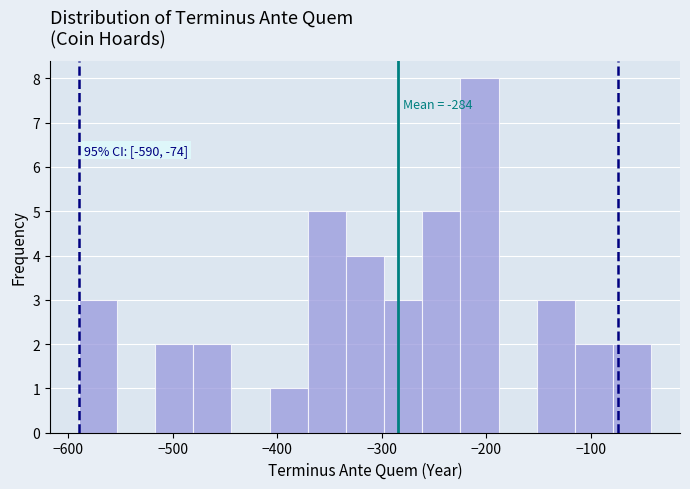

Read against the x-axis, roughly where is the centre of the tallest bar?

-210